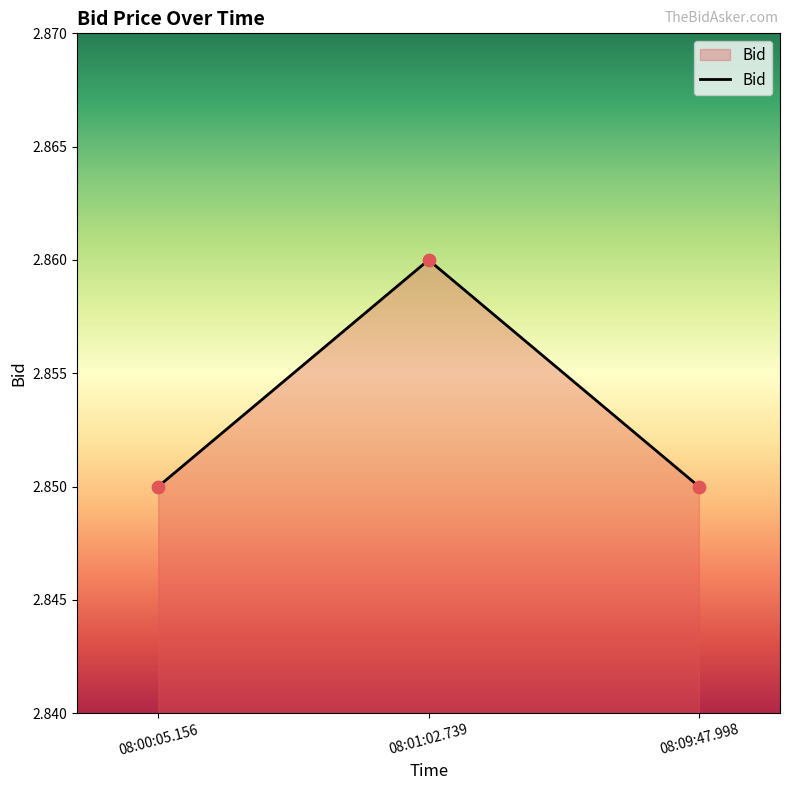

Between 08:00:05.156 and 08:01:02.739, which is larger?

08:01:02.739